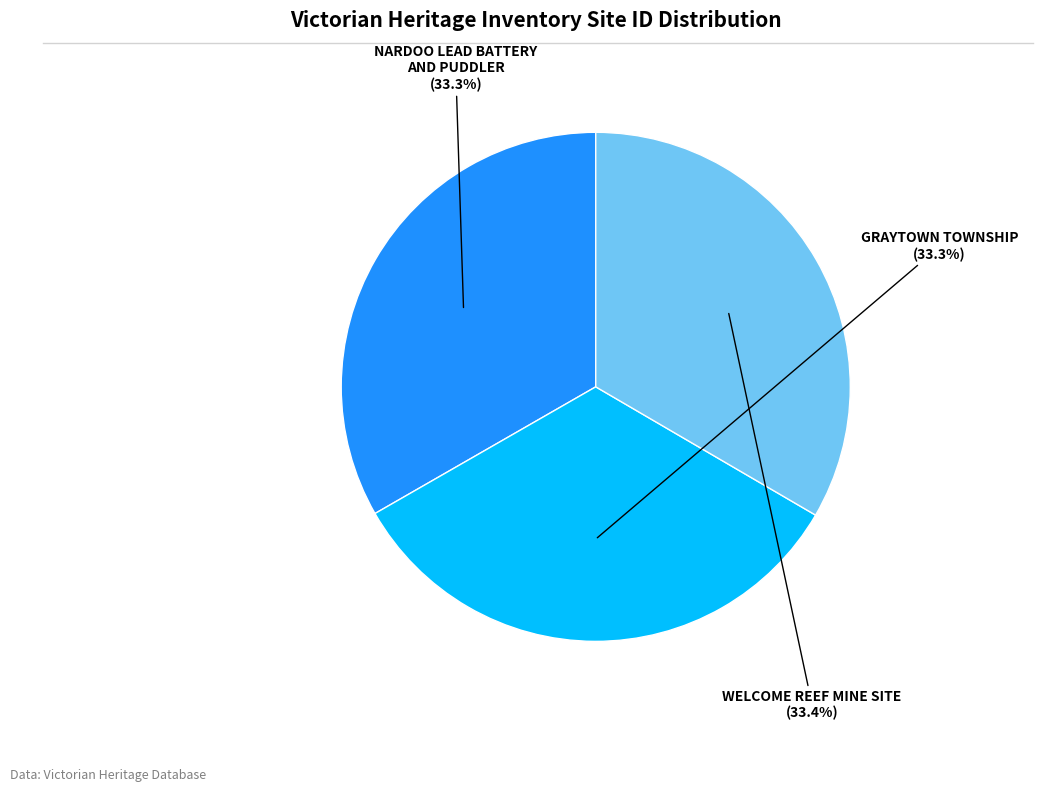

Does NARDOO LEAD BATTERY AND PUDDLER account for over 50% of the chart?

No